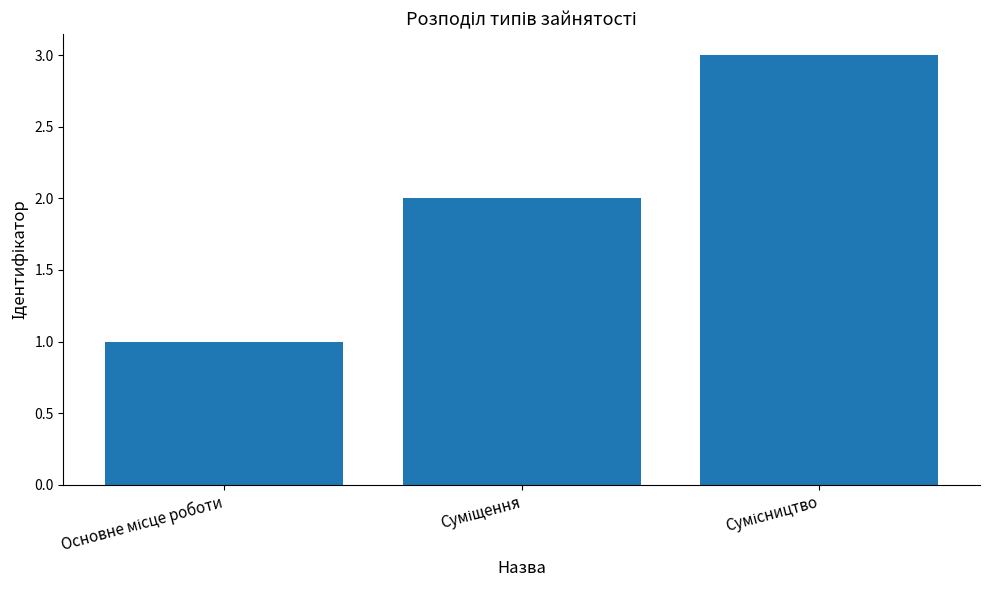

What is the maximum value shown in the chart?

3